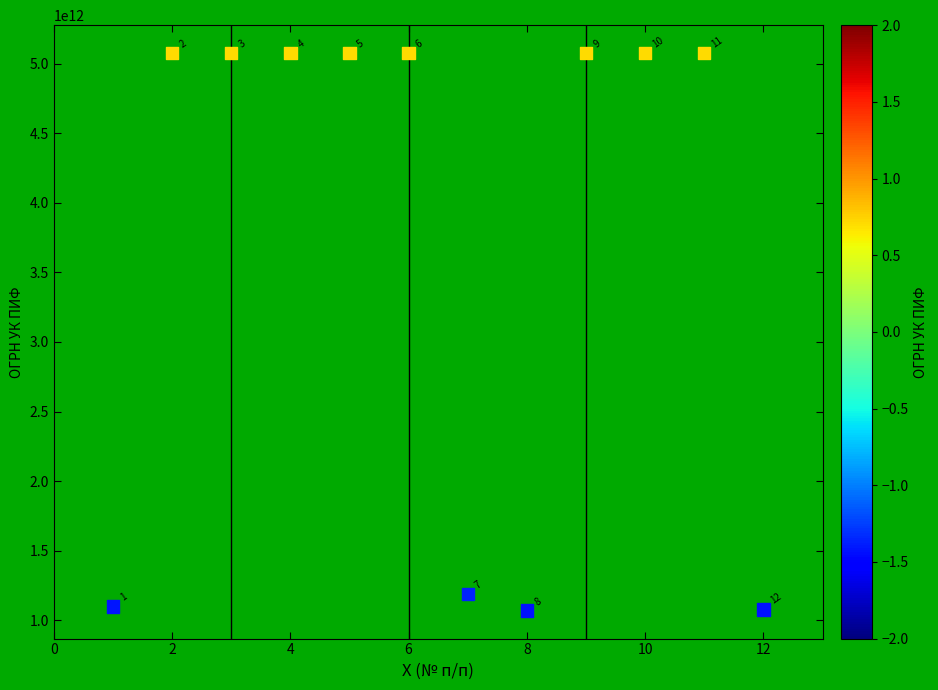

What is the range of Y values (max minus min)?

4009986151787